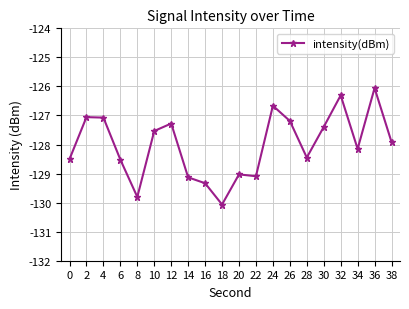

The value at 4 is -127.1. True or false?

True